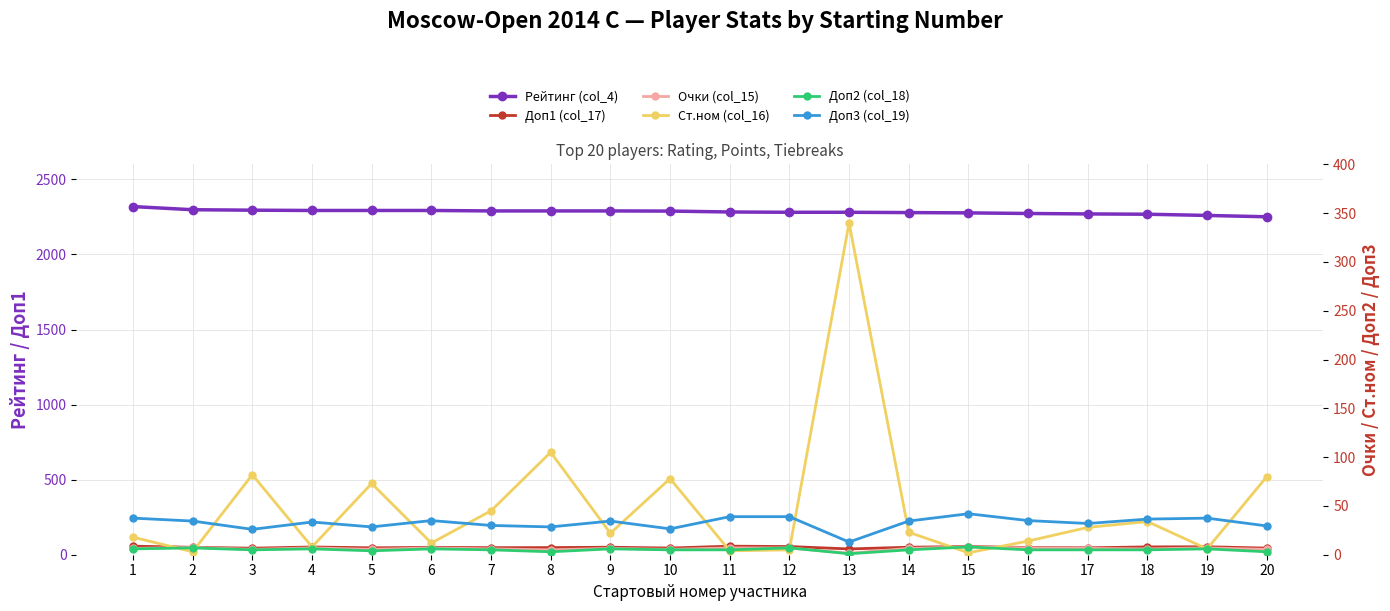

Which series changed the most between 9 and 20?

Ст.ном (col_16)